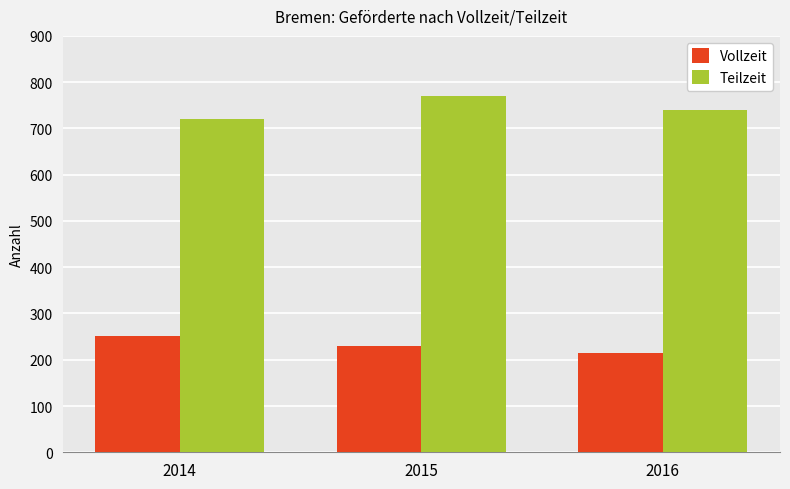

Rank the series by their average value, from lowest to highest.

Vollzeit, Teilzeit